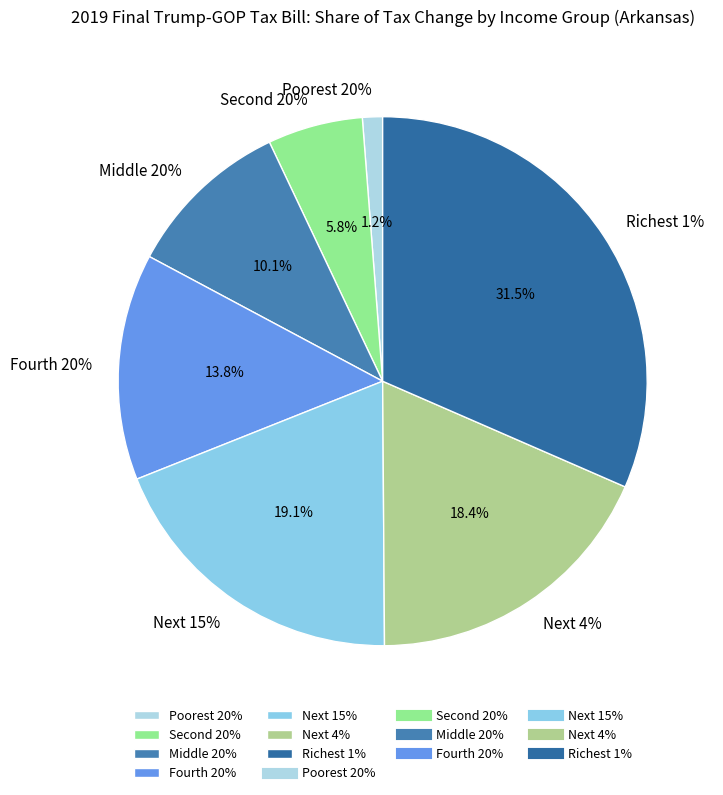

How many slices are in this pie chart?

7